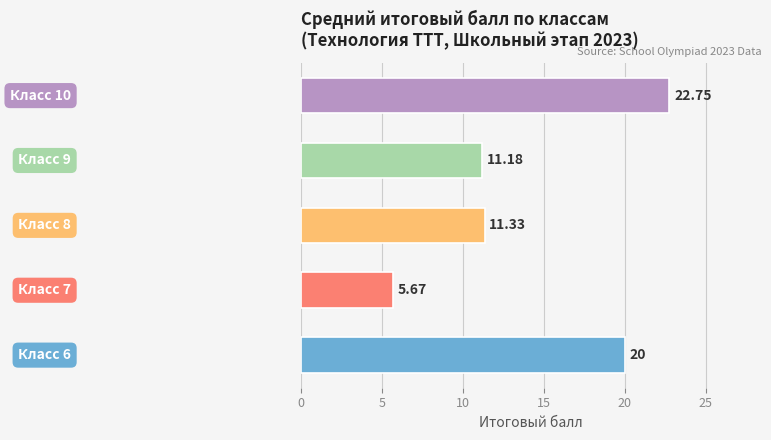

What is the sum of all values?

70.9